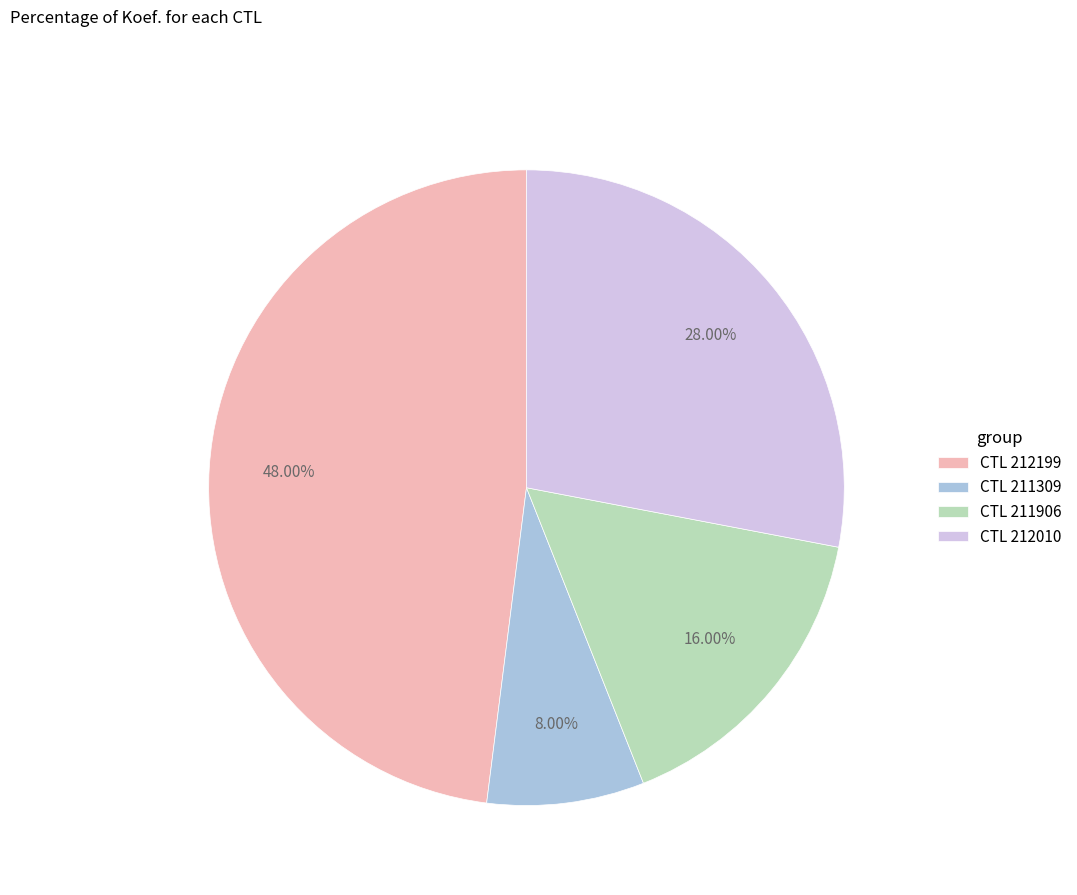

Count the number of slices in the pie.

4